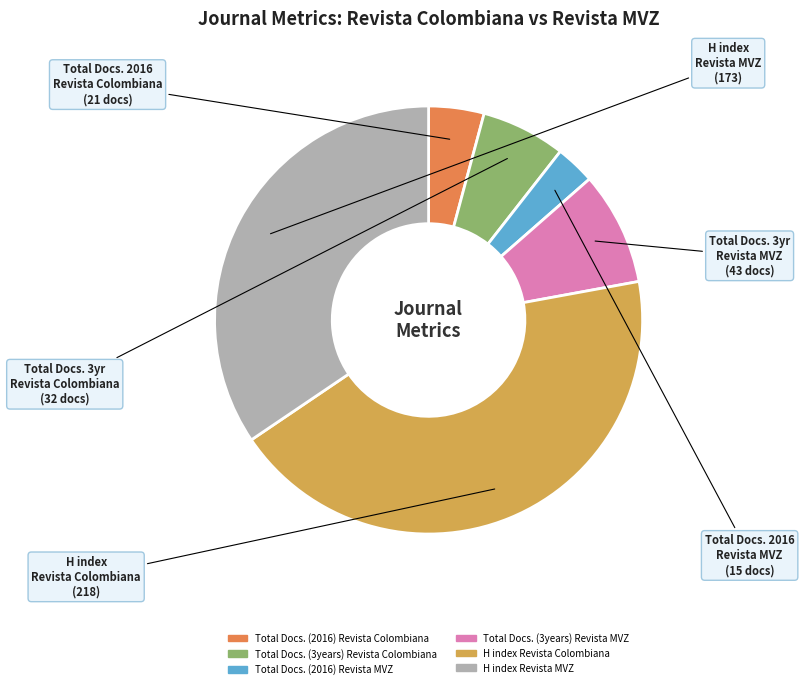

Is there any slice that represents more than half of the pie?

No